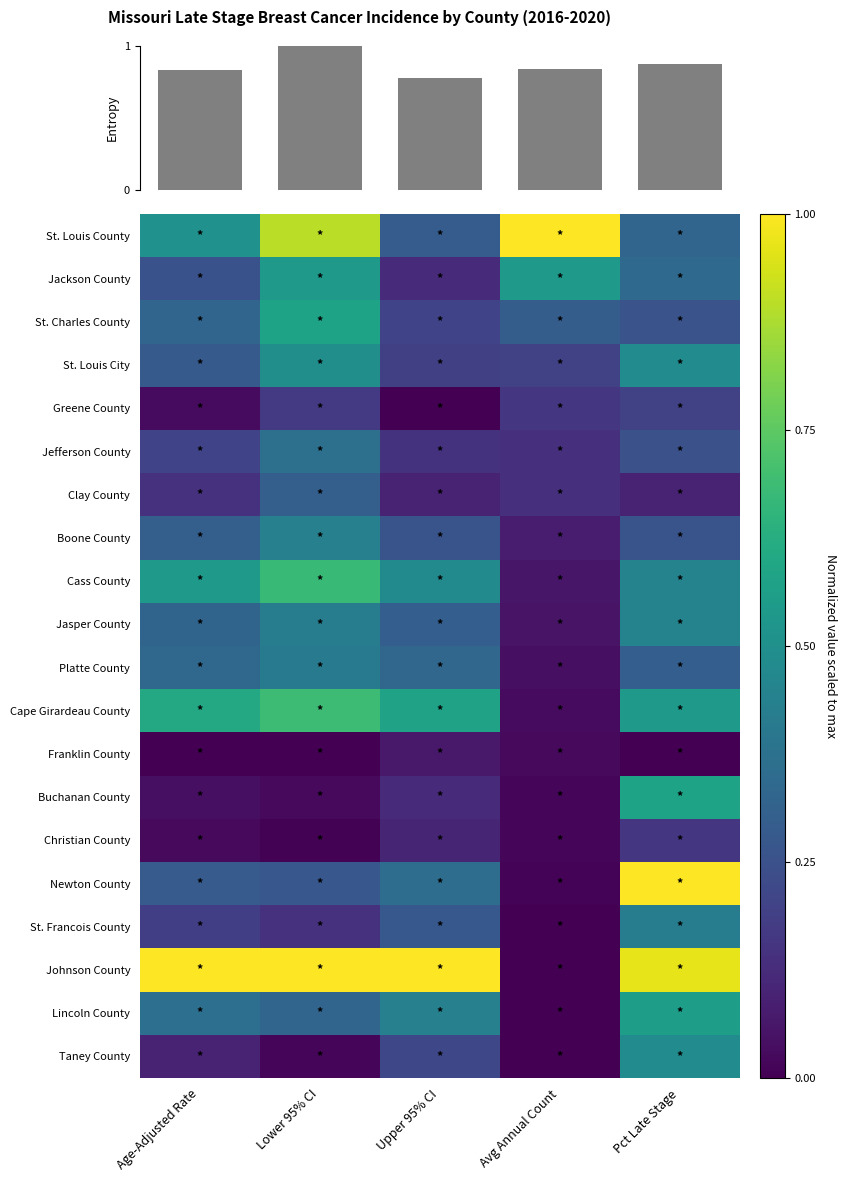

Count the number of data series in this chart.

21